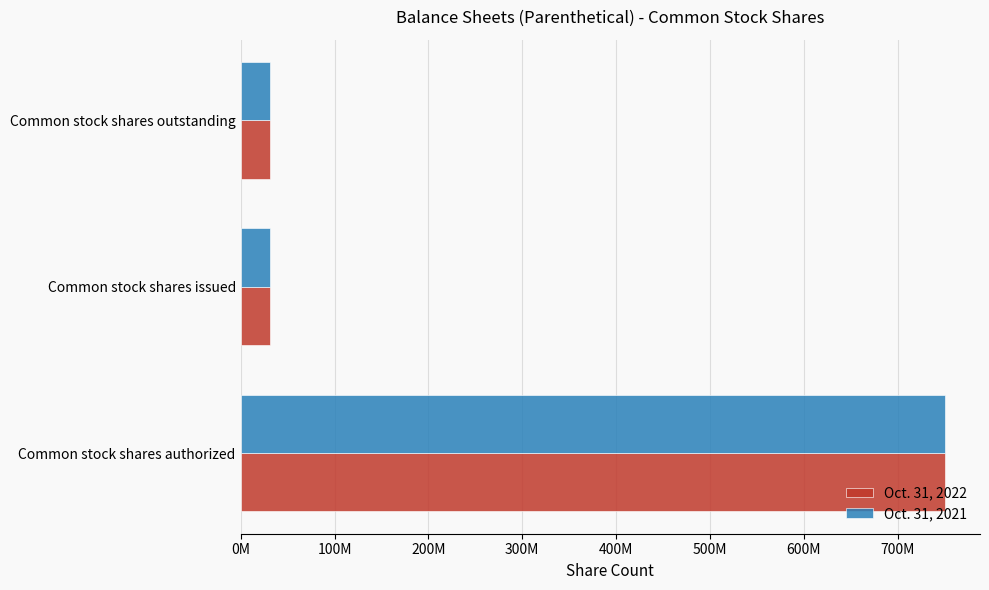

At which category is the sum across all series the highest?

Common stock shares authorized